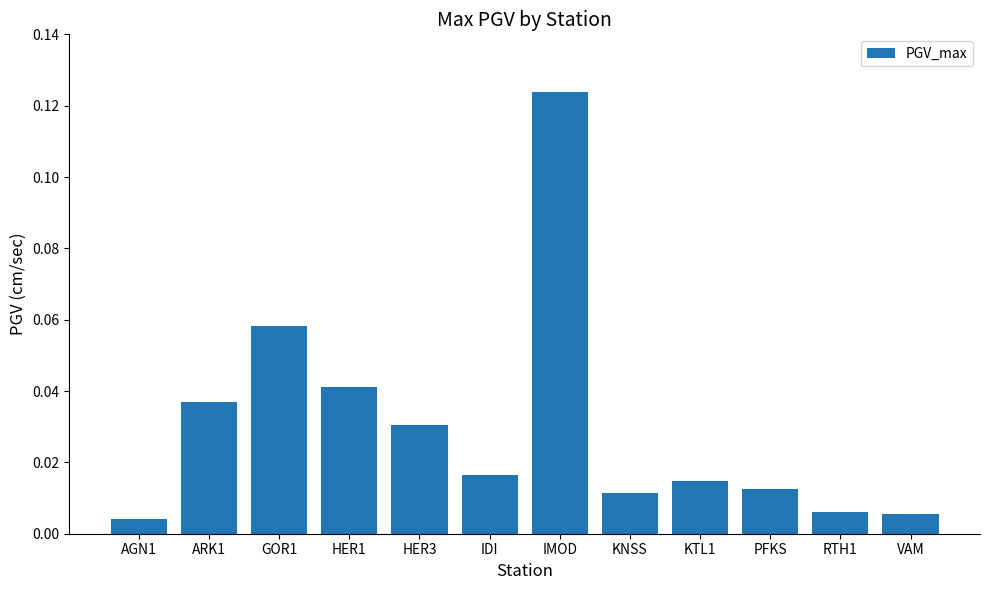

What is the label of the 5th bar from the right?

KNSS